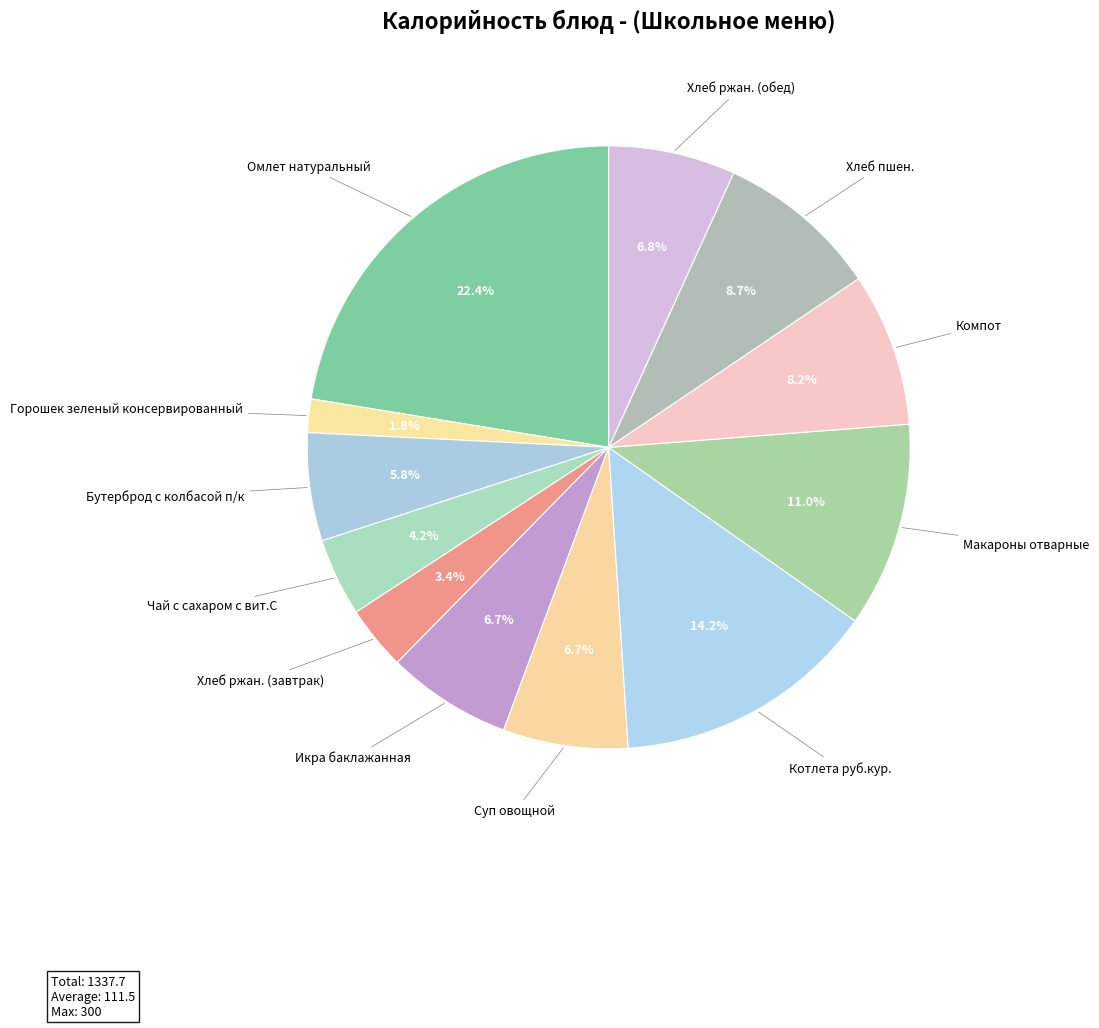

Count the number of slices in the pie.

12